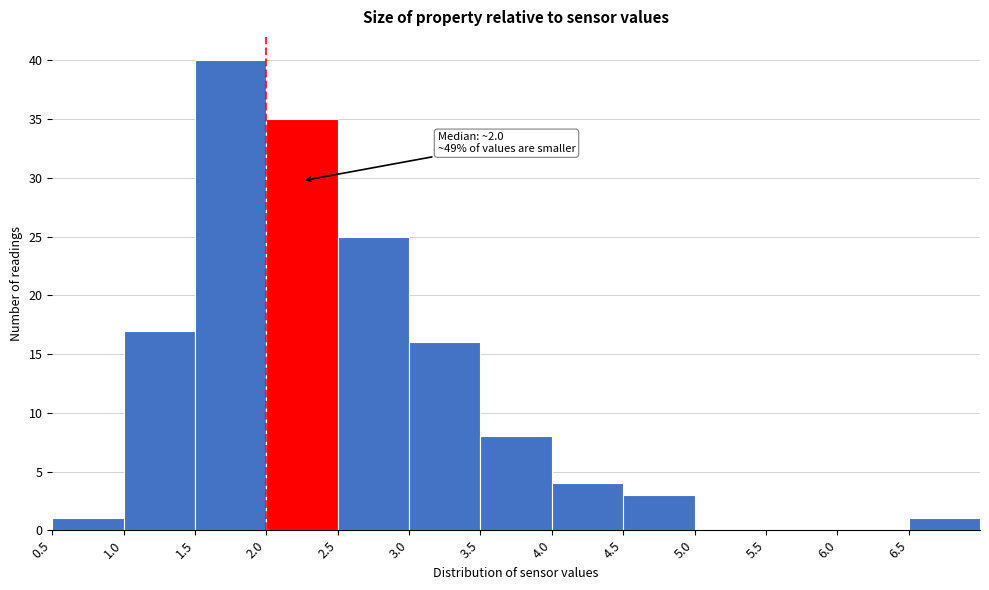

Over which range of the x-axis is the bar tallest?

1.5 to 2.0